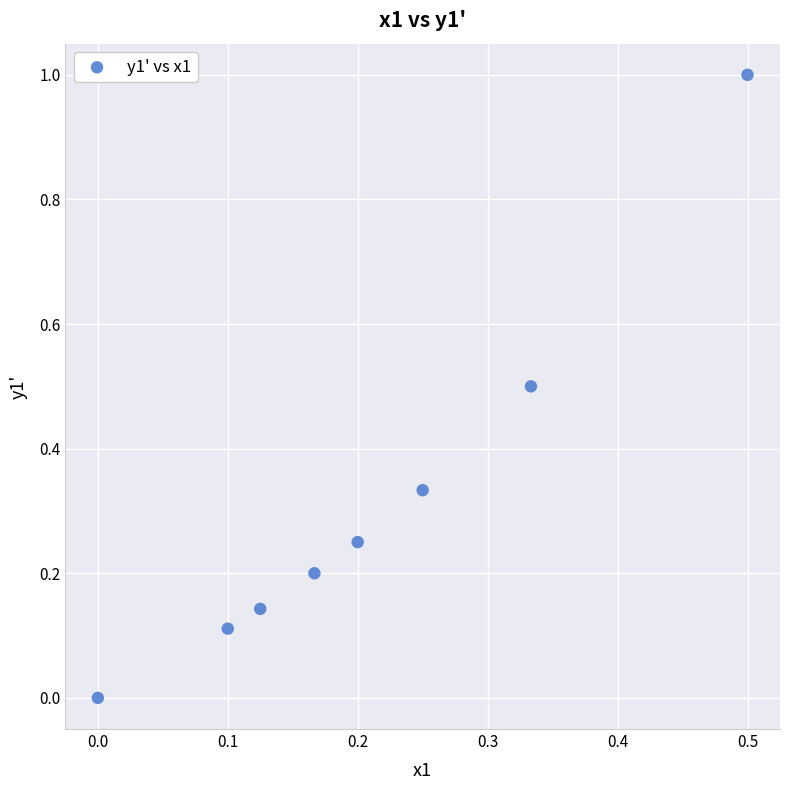

What is the range of X values (max minus min)?

0.5